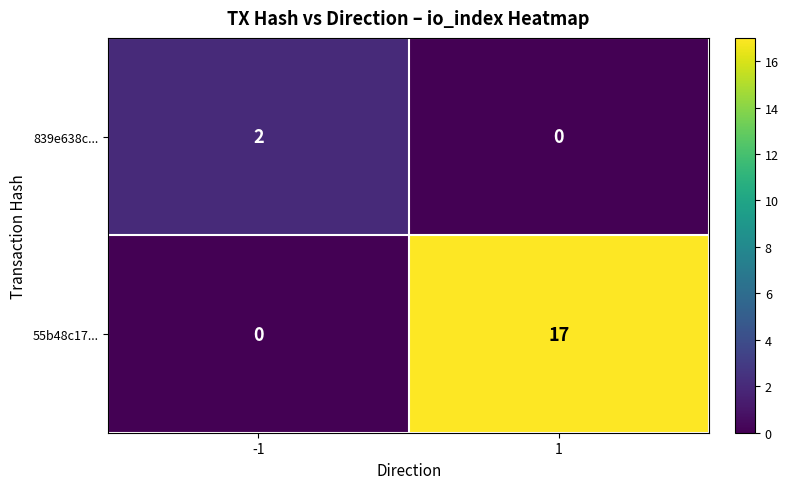

The 55b48c17... series shows 17 at 1. True or false?

True